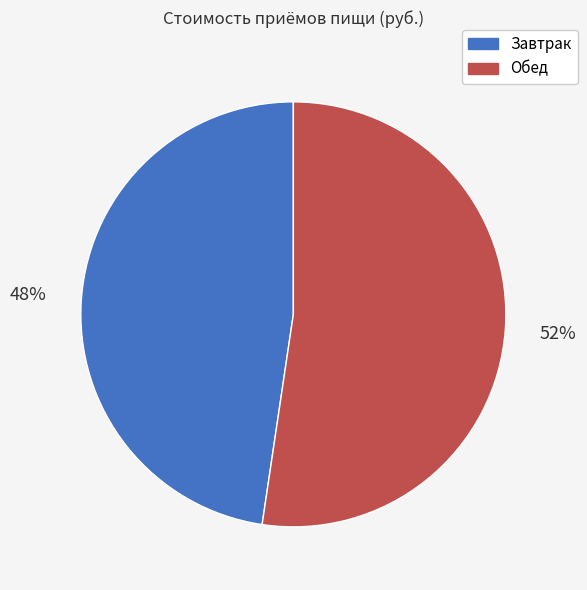

Is the sum of Обед and Завтрак greater than half?

Yes